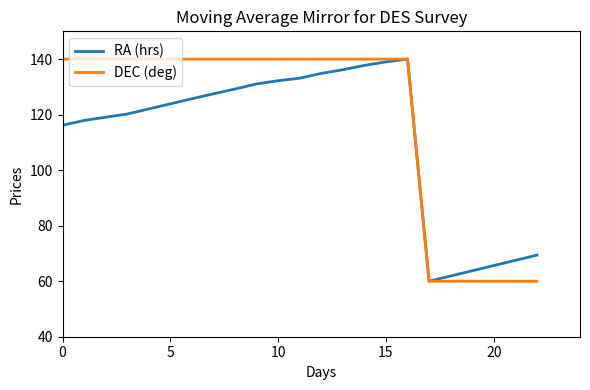

Rank the series by their average value, from highest to lowest.

DEC (deg), RA (hrs)